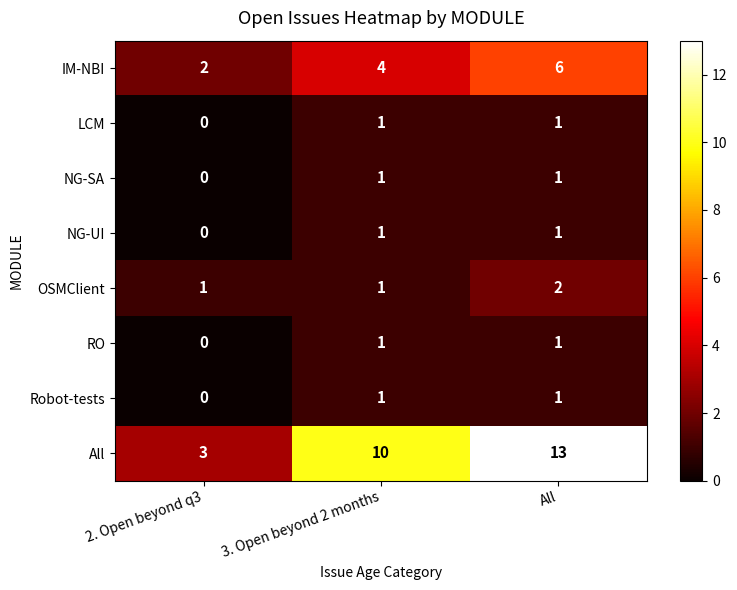

At which category is the sum across all series the highest?

All